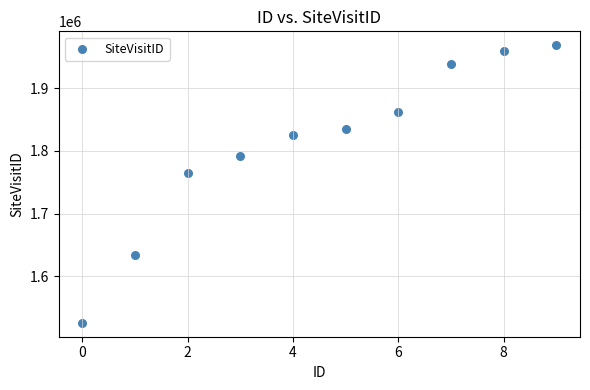

What Y value in the scatter plot is closest to 1747230?

1765130